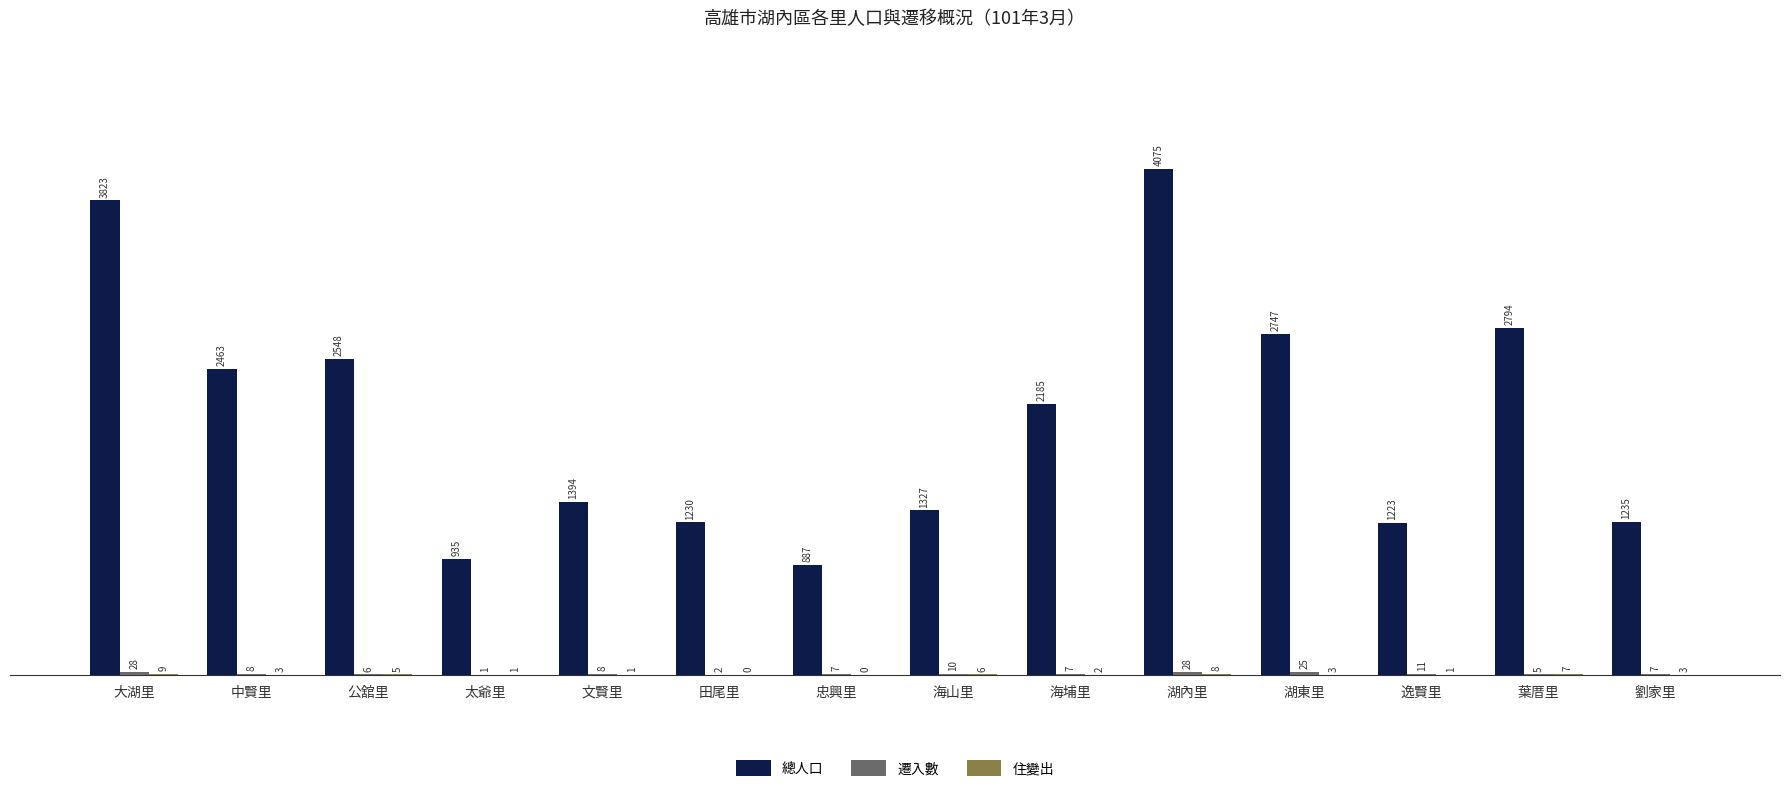

True or false: 總人口 has a value of 1223 at 逸賢里.

True